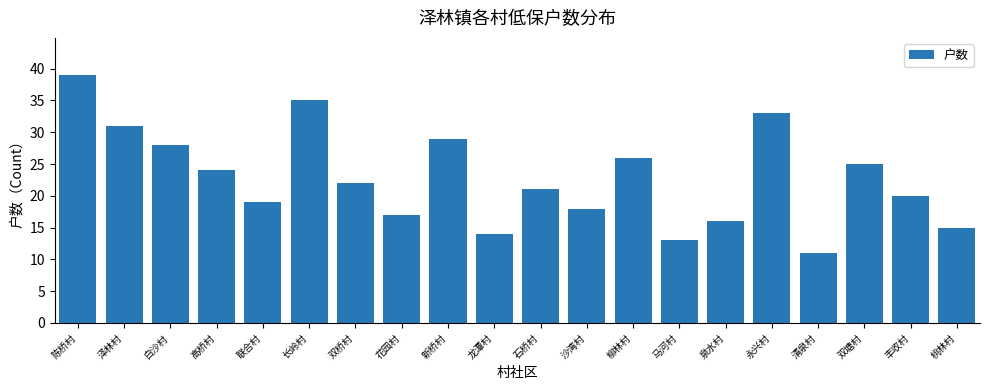

What is the label of the 3rd bar from the right?

双塘村